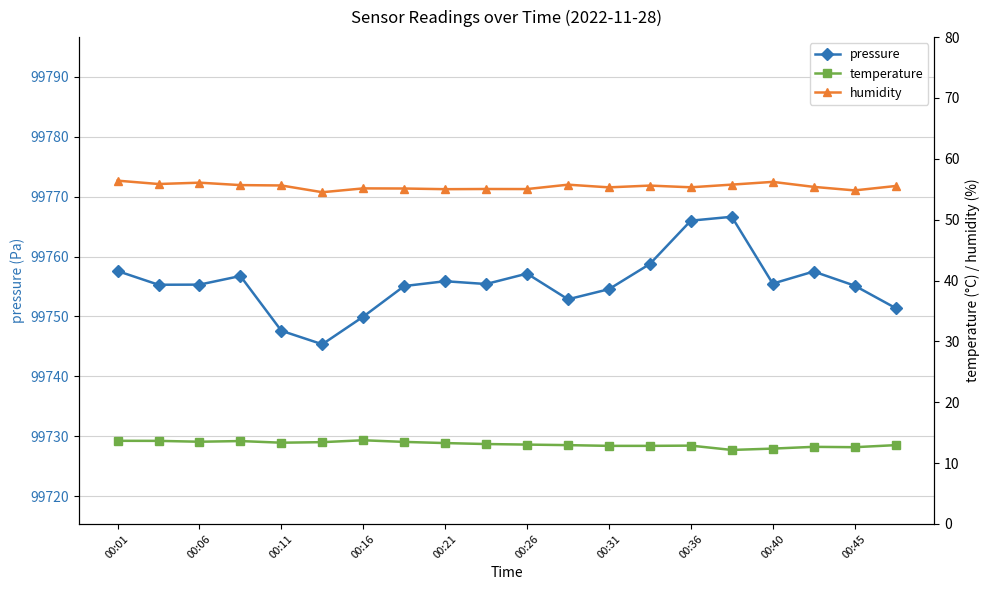

Which series has the largest range (max minus min)?

pressure